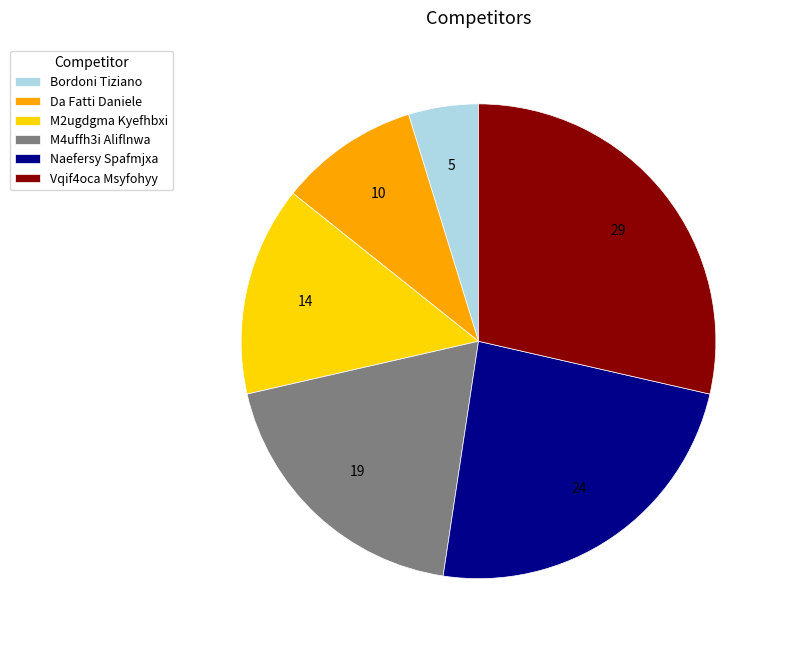

Does M4uffh3i Aliflnwa represent more than half of the total?

No